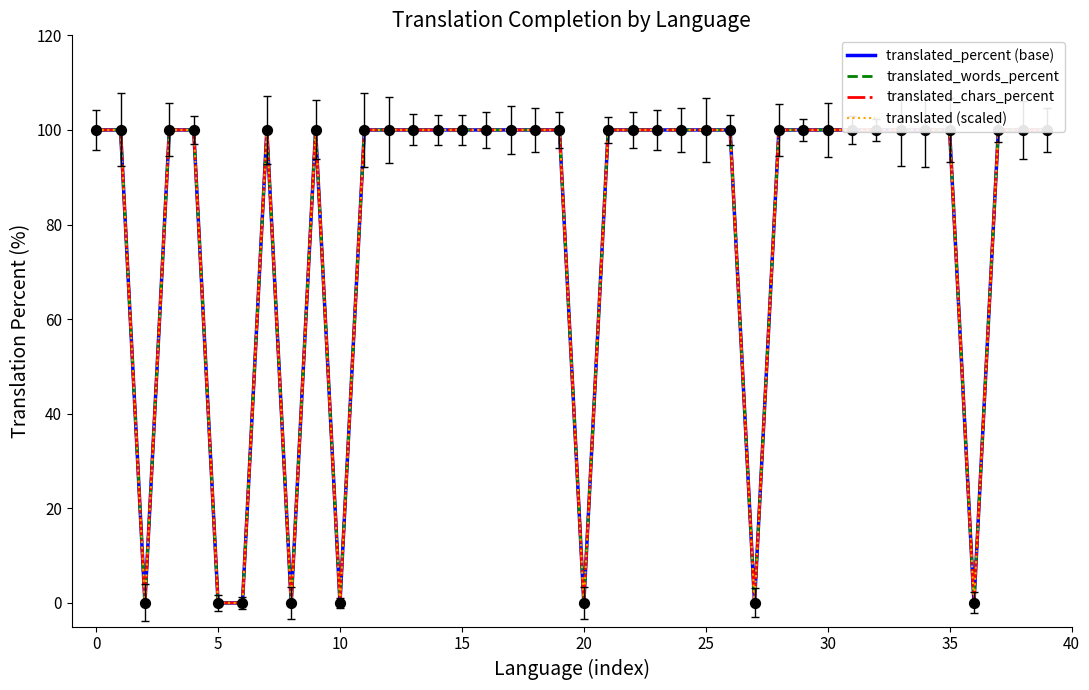

What are all the series names shown in the legend?

translated_percent (base), translated_words_percent, translated_chars_percent, translated (scaled)